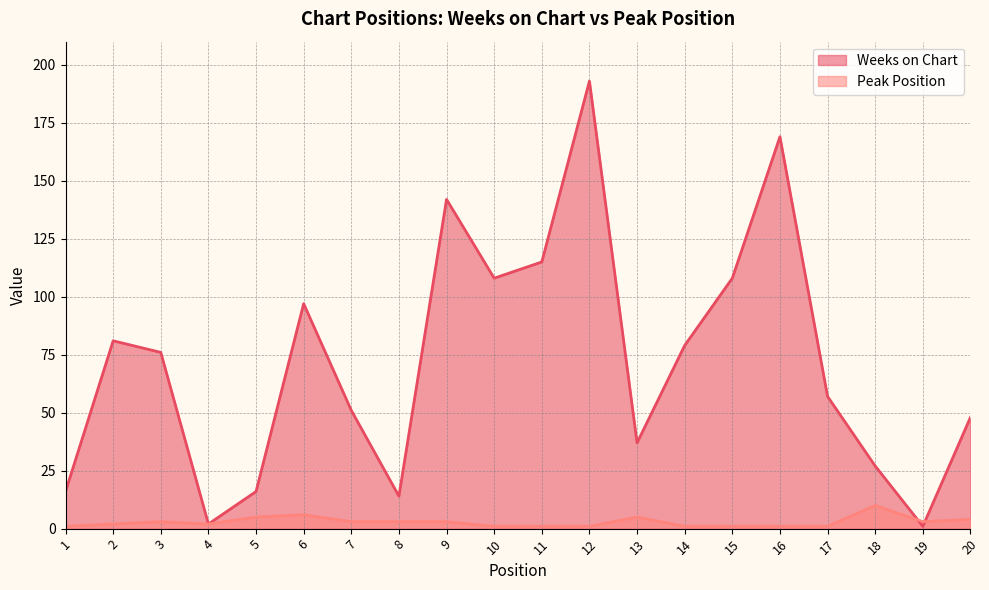

At which category does Peak Position reach its first local valley?

4